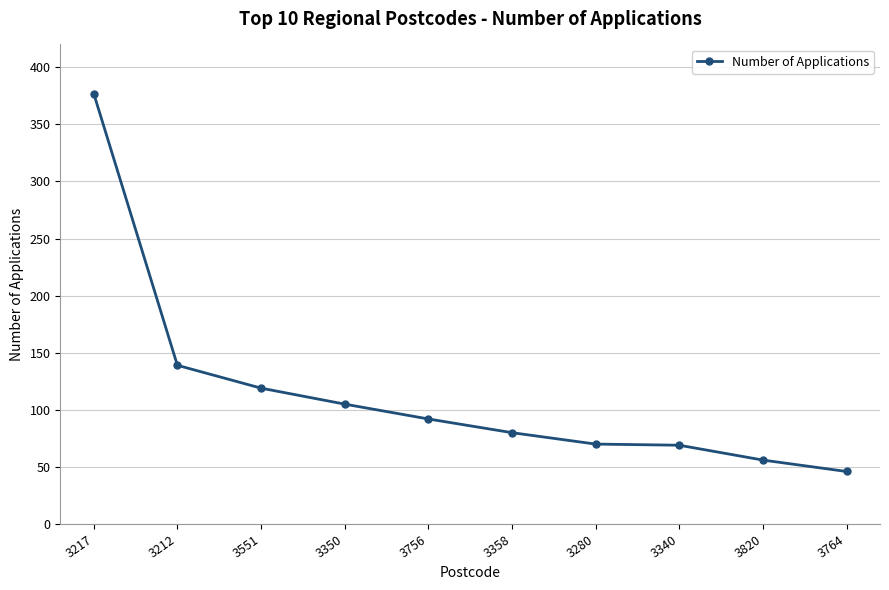

Where is the data nearest to the value 211?

3212